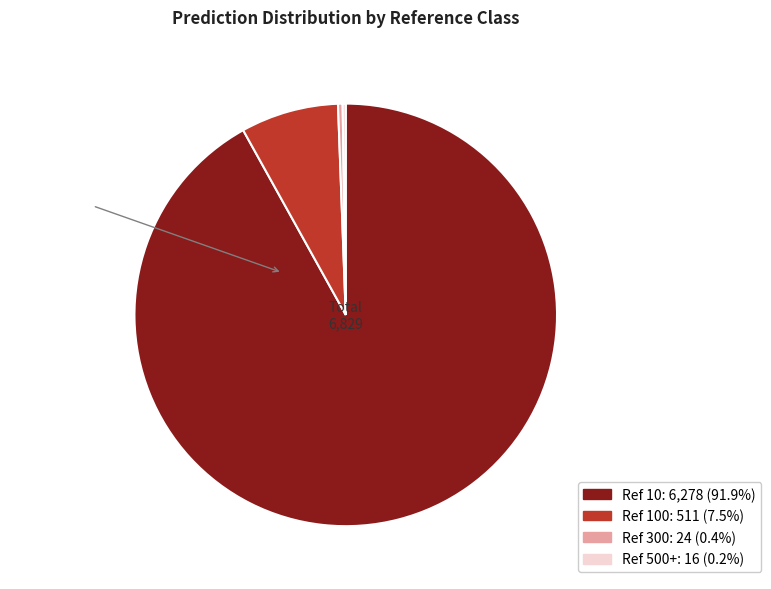

Is there a majority slice in this chart?

Yes